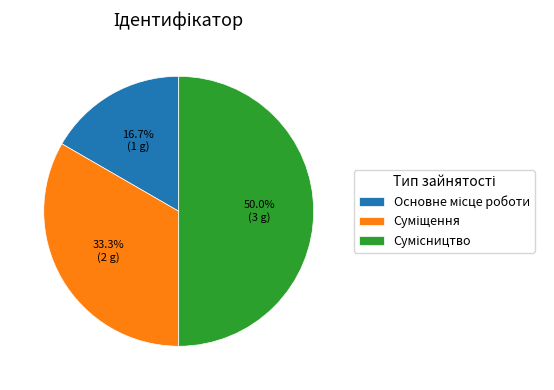

The Суміщення slice represents 23% of the pie. True or false?

False